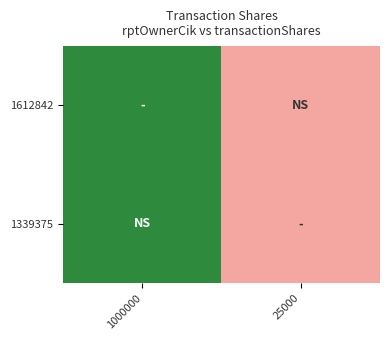

Rank the series at 25000 from highest to lowest value.

1612842, 1339375